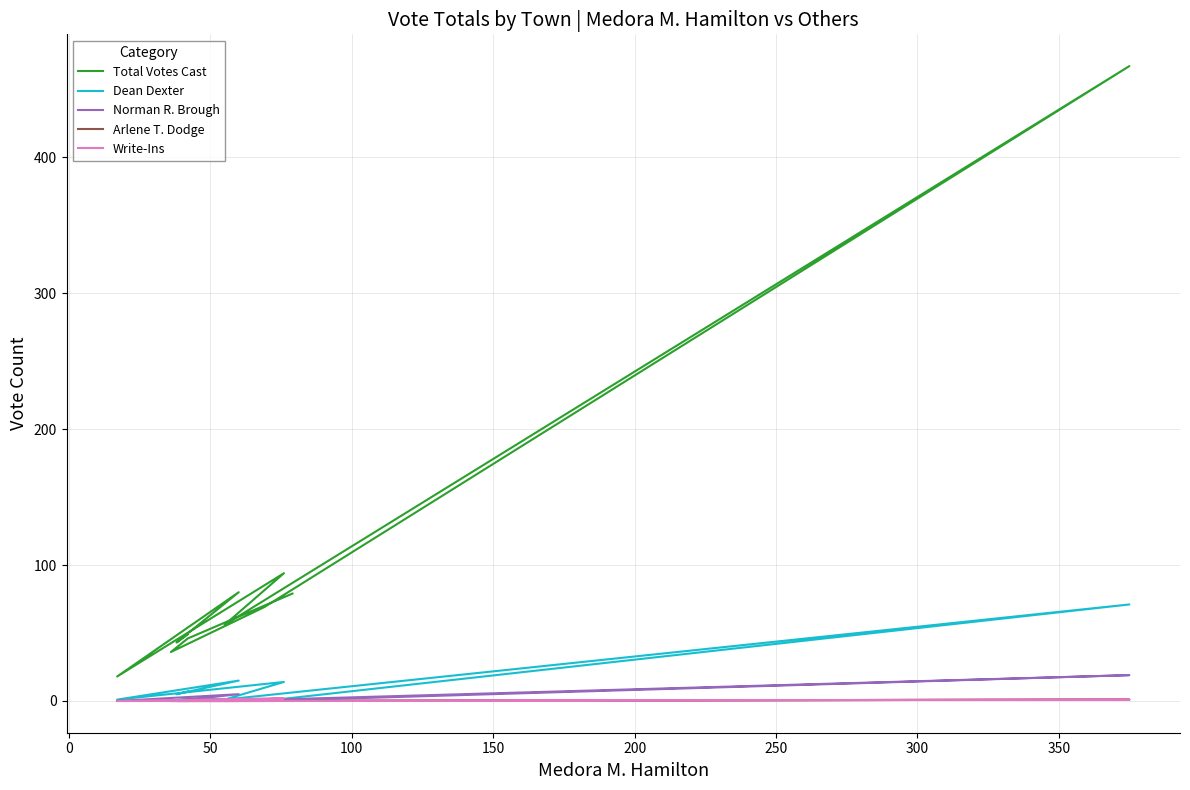

How many data points does each series have?

11